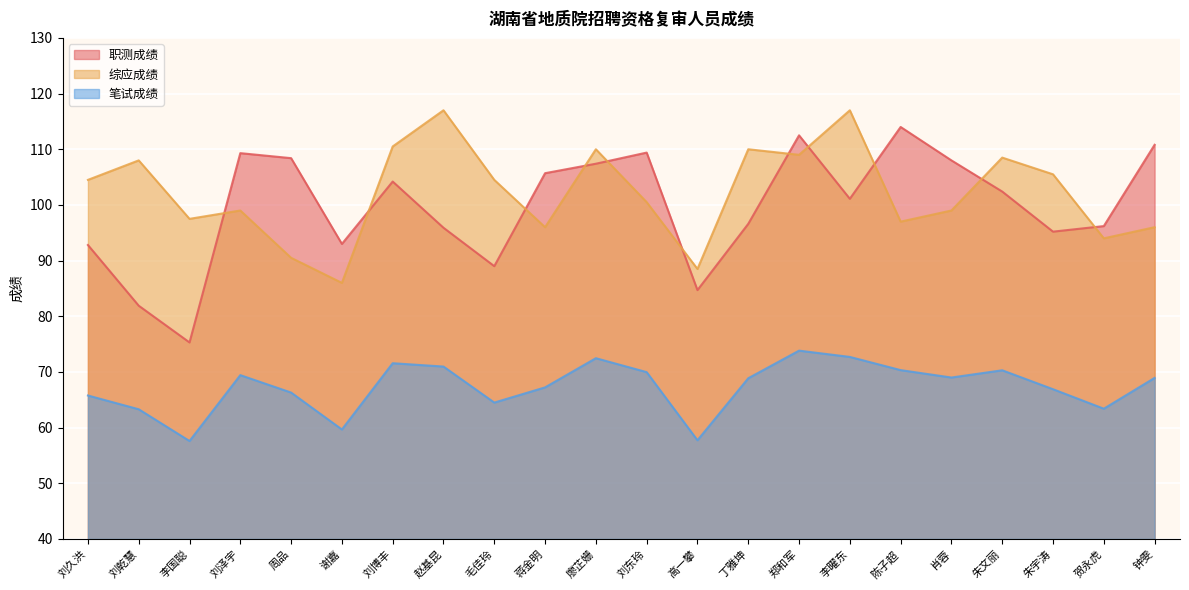

What is the difference between the highest and lowest values at 郑和军?

38.7